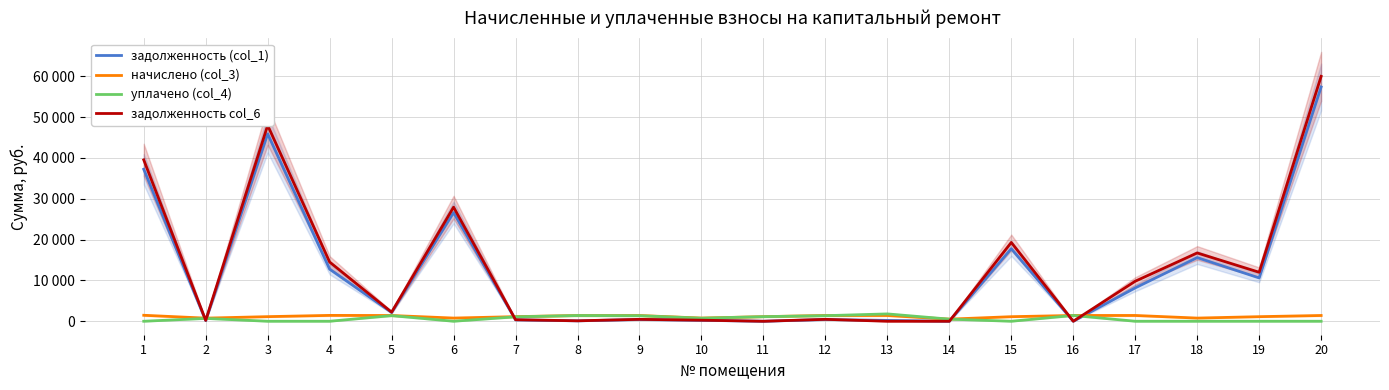

Which series has the largest total across all categories?

задолженность col_6